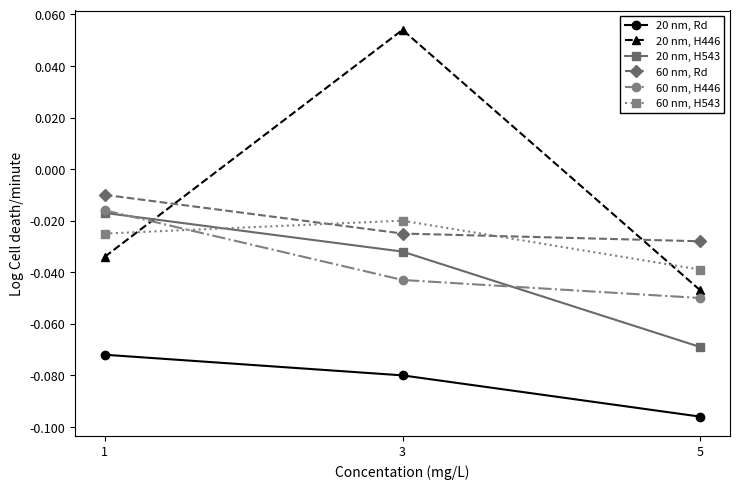

True or false: 20 nm, H446 has a value of 0.0 at 3.

False